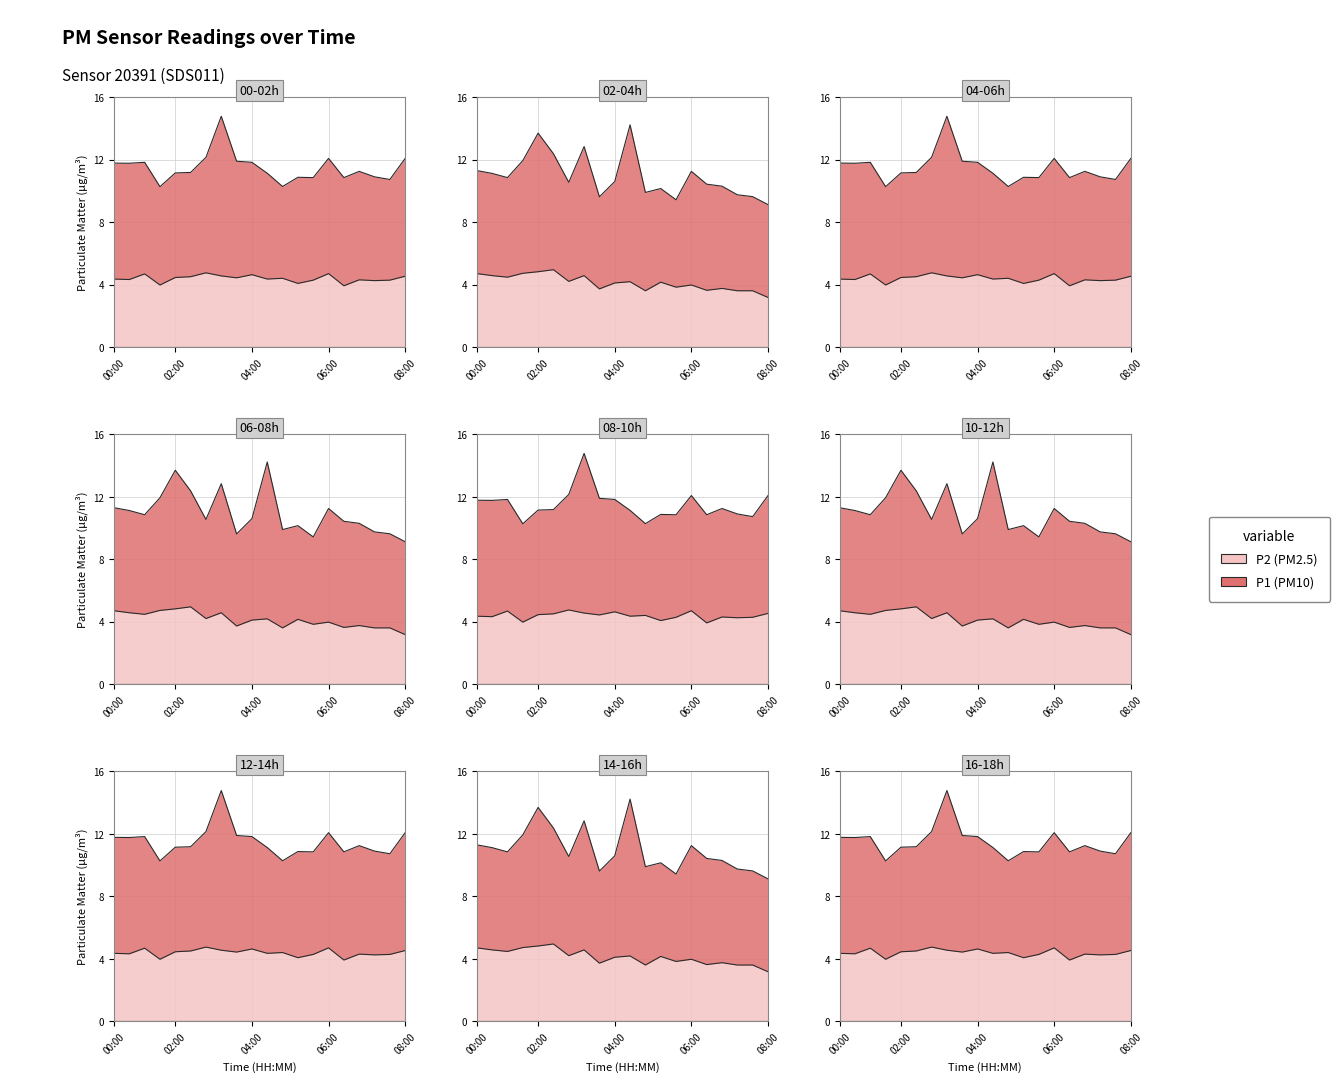

What is the ratio of the value at 17:00 to the value at 11:00?

1.0